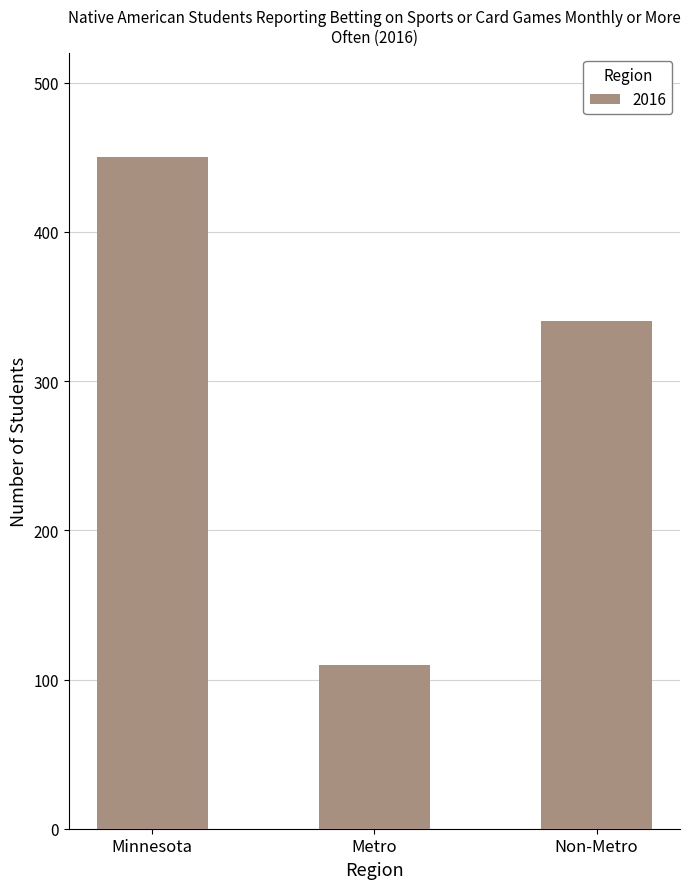

List the labels in order of value, smallest first.

Metro, Non-Metro, Minnesota